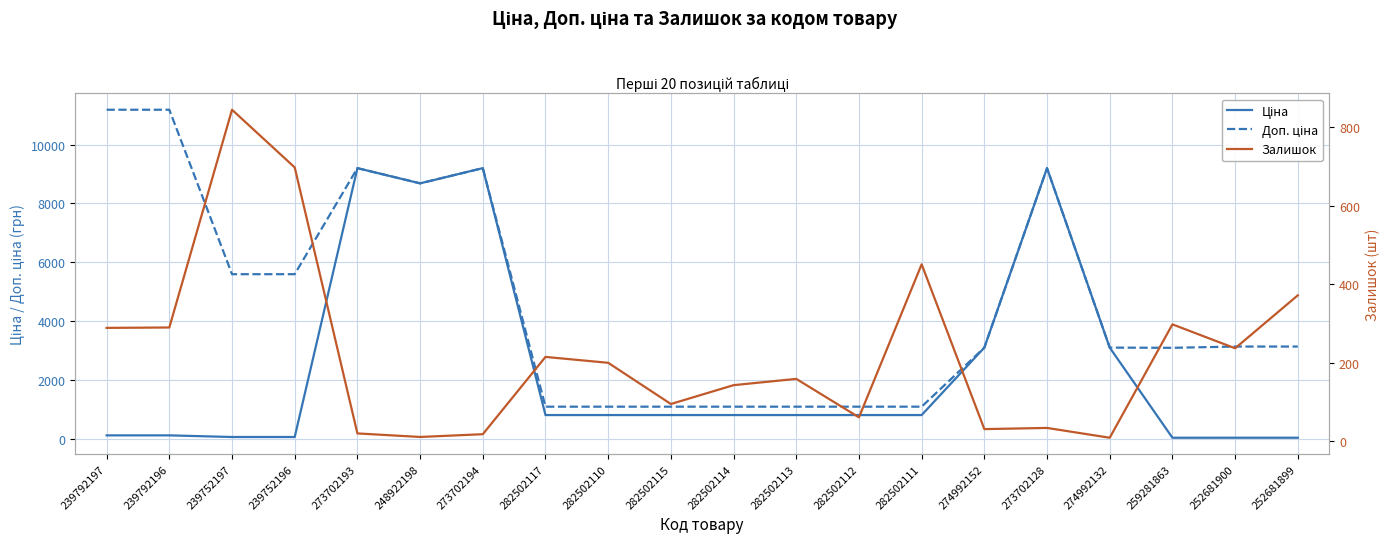

Between 282502115 and 252681900, which series saw the biggest shift?

Доп. ціна